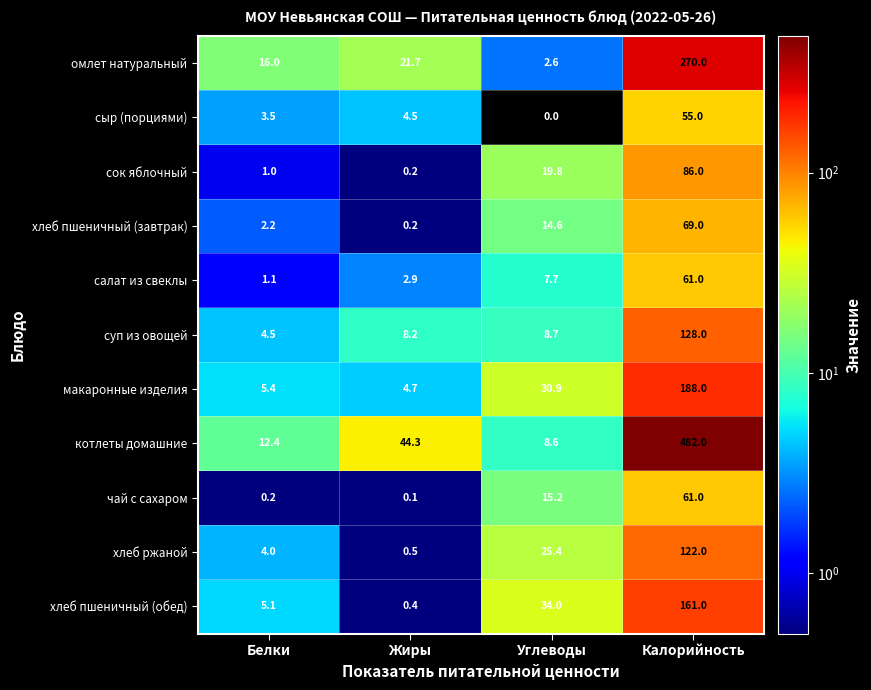

What is the difference between the maximum and minimum values in the чай с сахаром series?

60.9